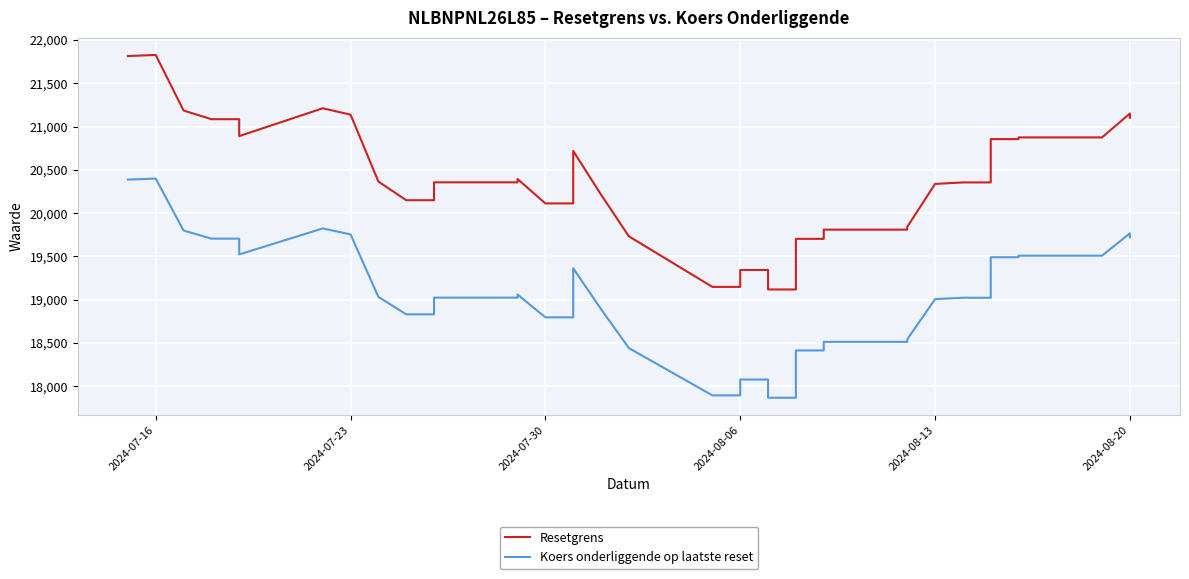

True or false: Koers onderliggende op laatste reset and Resetgrens intersect in this chart.

False